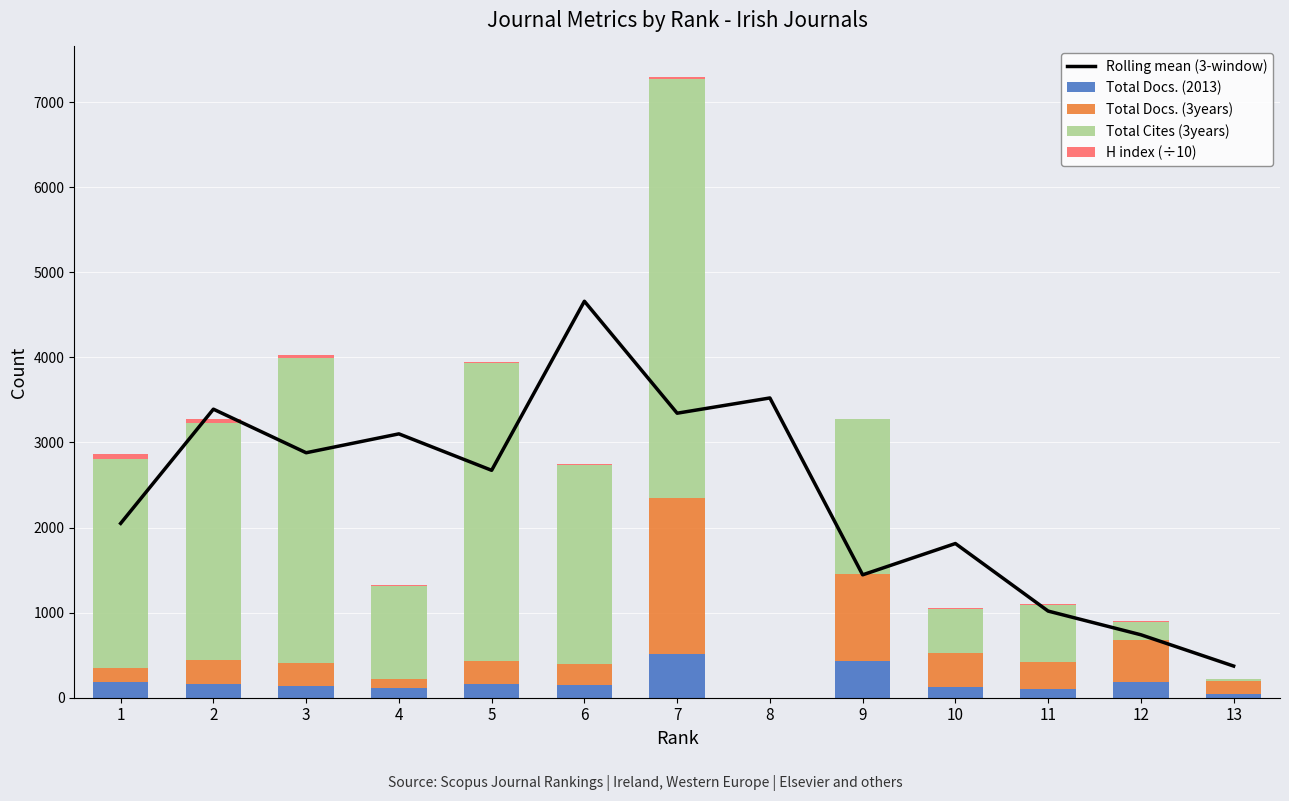

What is the sum of the Total Docs. (2013) values at 7 and 9?

941.0